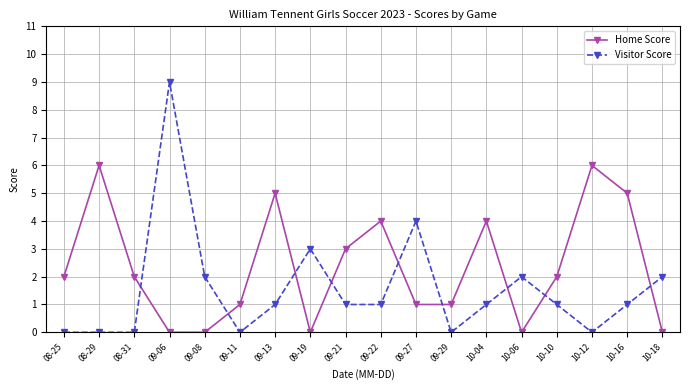

What are all the series names shown in the legend?

Home Score, Visitor Score